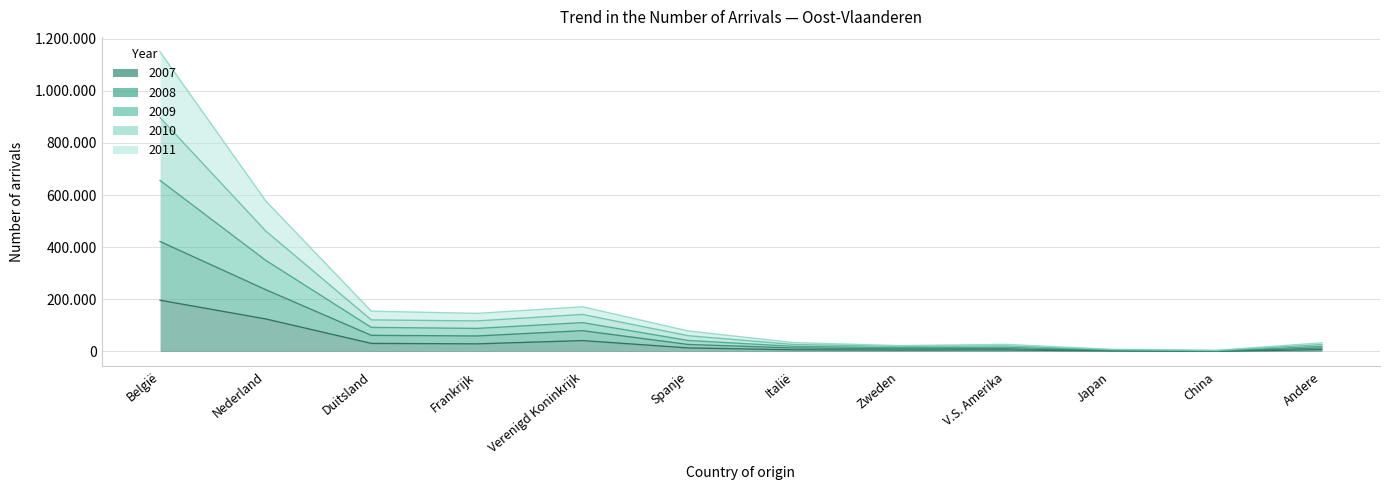

What is the value of the 2007 point at the 4th from the left?

29170